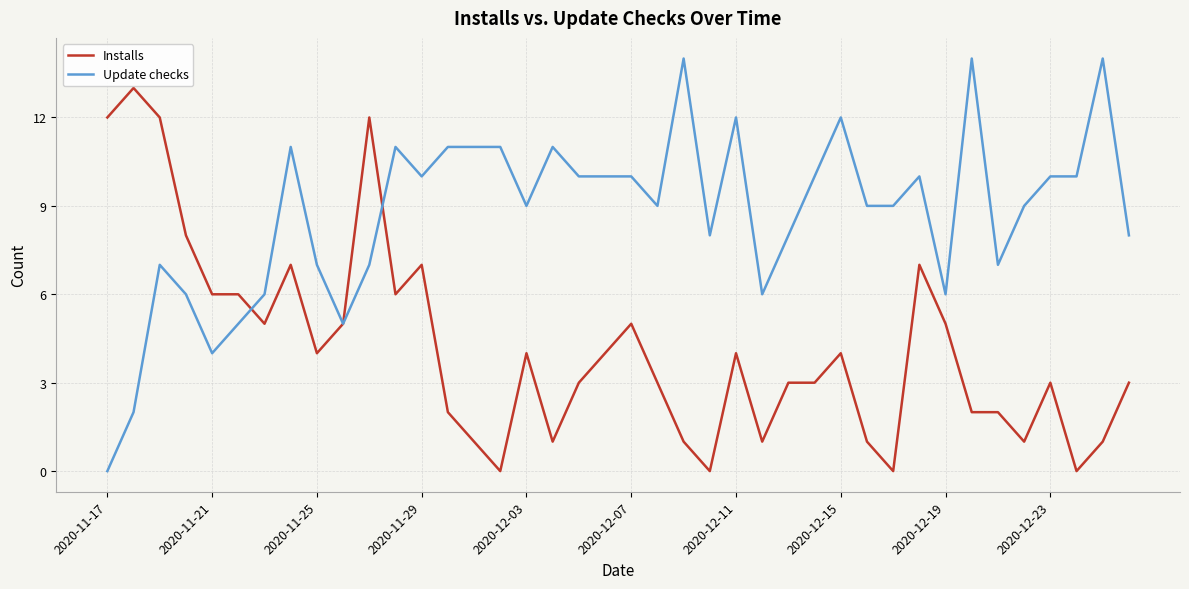

What is the maximum value shown in the chart?

14